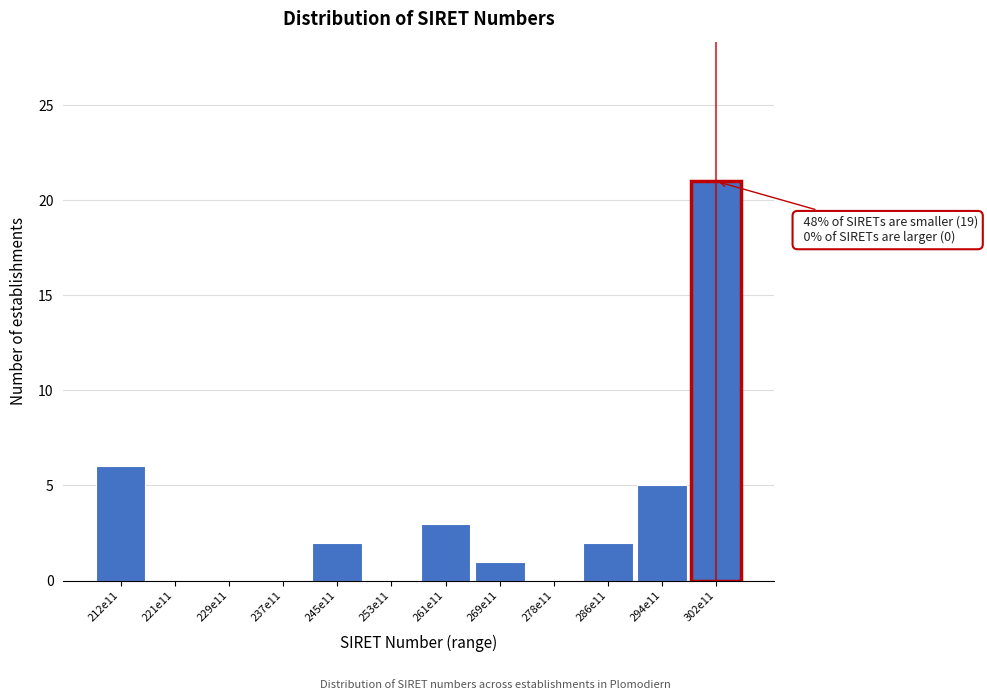

Reading left to right, what are all the values shown in this chart?

212e11=6	221e11=0	229e11=0	237e11=0	245e11=2	253e11=0	261e11=3	269e11=1	278e11=0	286e11=2	294e11=5	302e11=21